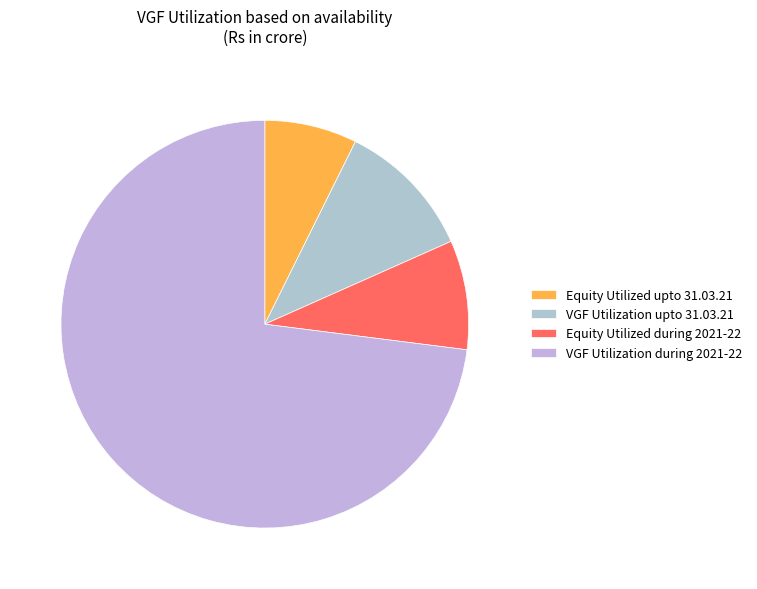

To the nearest percent, what is the average slice percentage?

25%